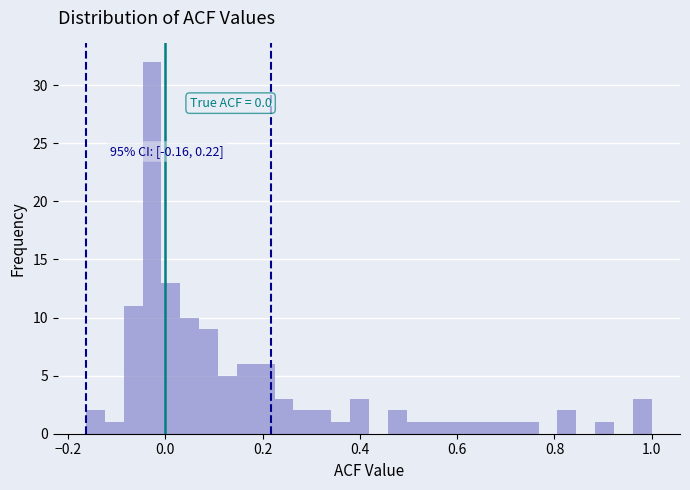

Around what value on the x-axis is the tallest bar? Give the approximate position of its centre, as read against the axis.

-0.02